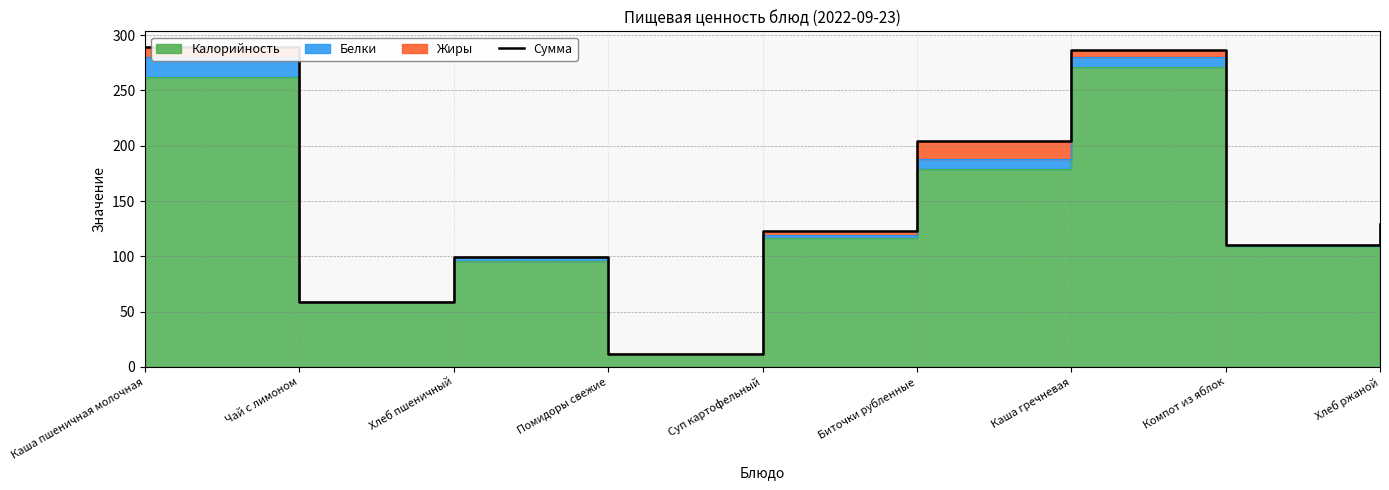

What is the label of the 8th point from the right?

Чай с лимоном